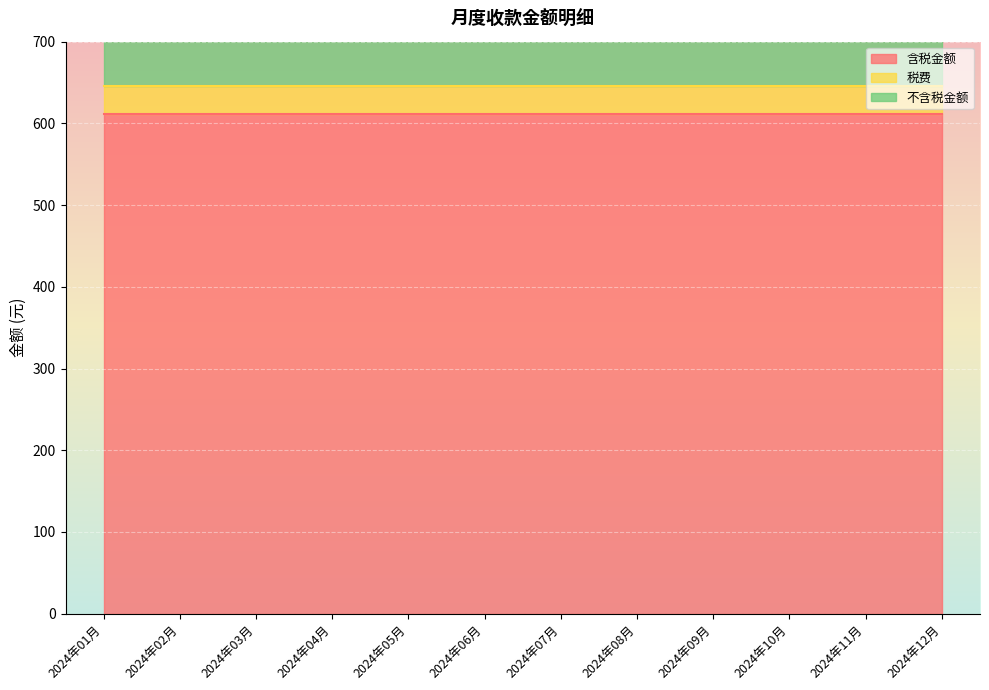

Which series changed the most between 2024年03月 and 2024年12月?

含税金额